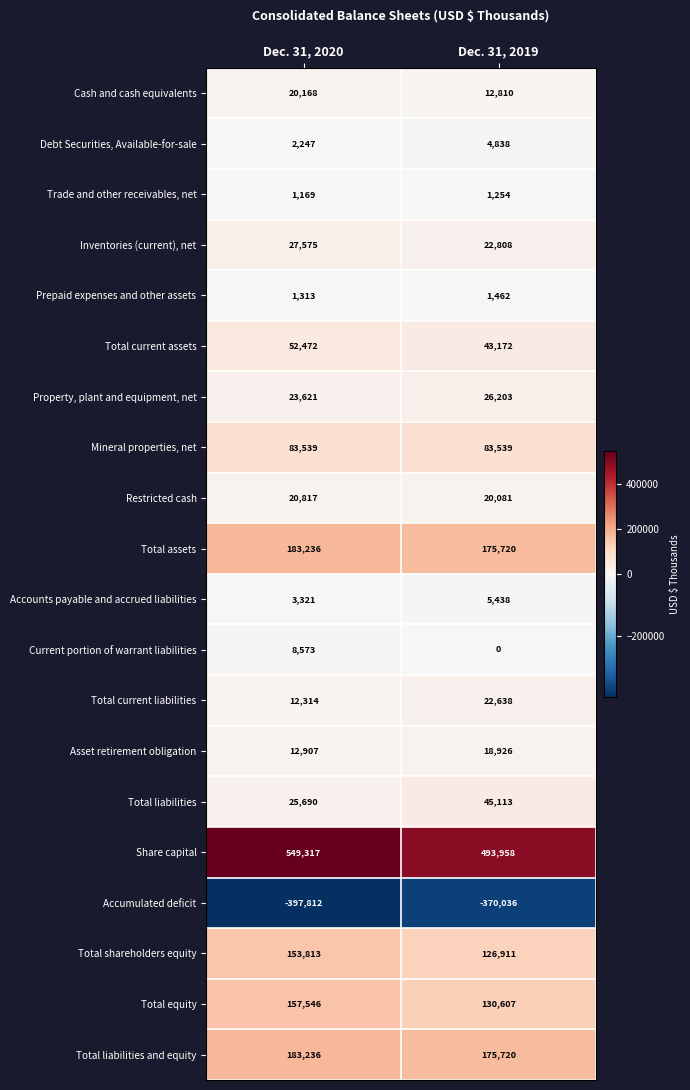

What is the spread (max minus min) of values at Dec. 31, 2019?

863994